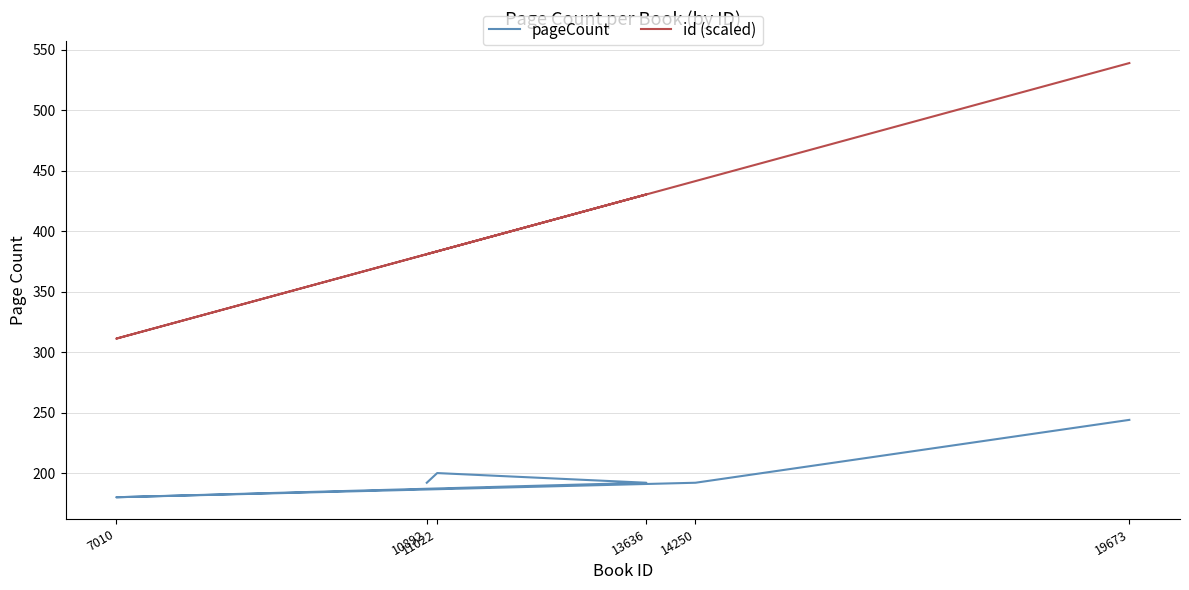

How many interior local valleys does the pageCount series have?

1